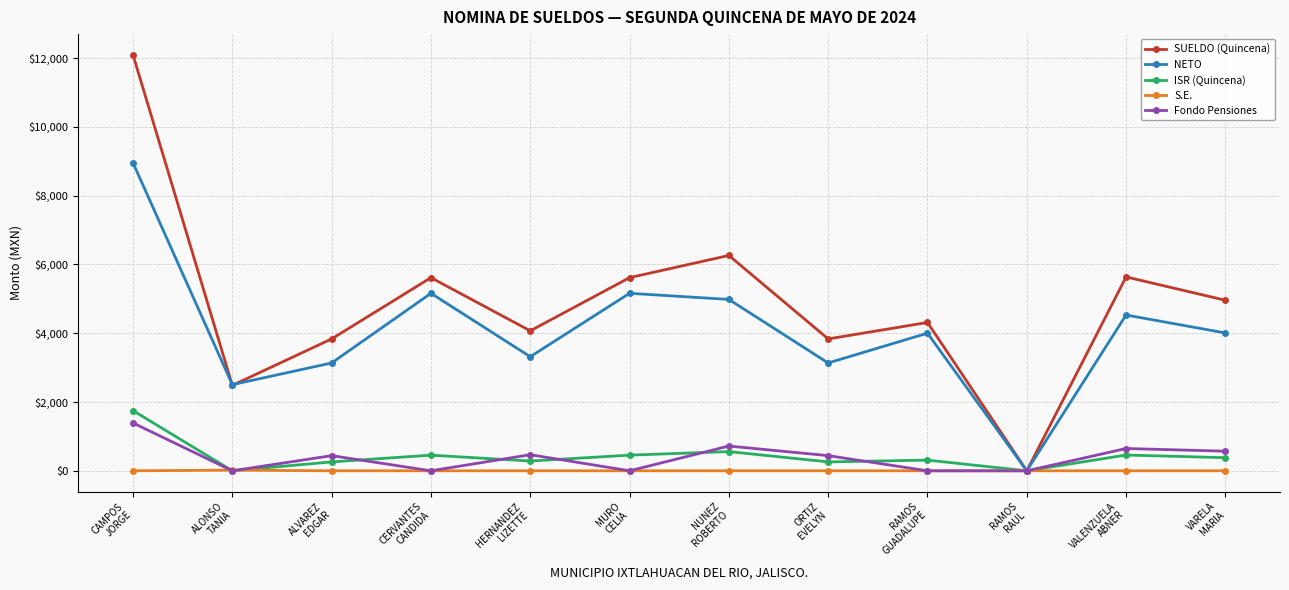

Is it true that S.E. equals 0.0 at CERVANTES
CANDIDA?

True